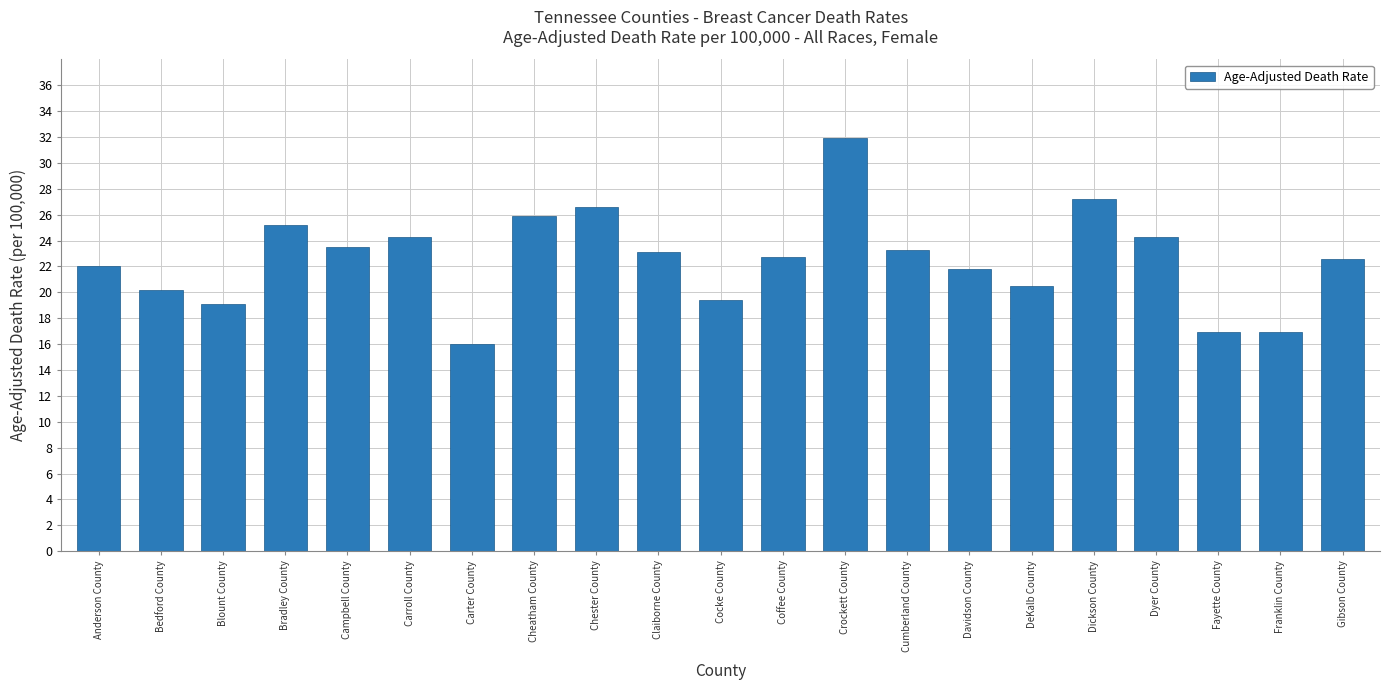

What is the change in value from Chester County to Dyer County?

-2.3